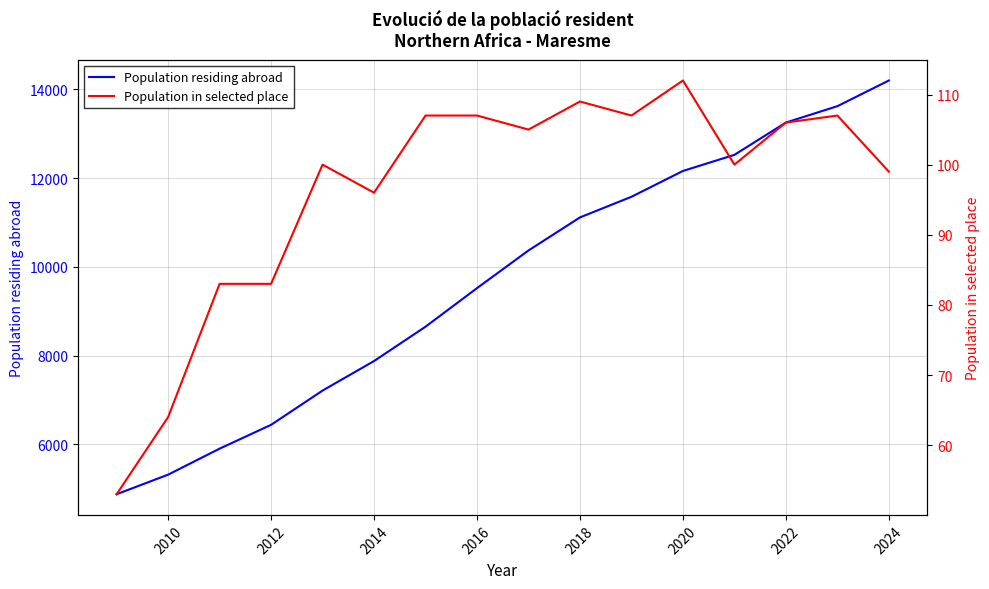

Which series has the largest total across all categories?

Population residing abroad